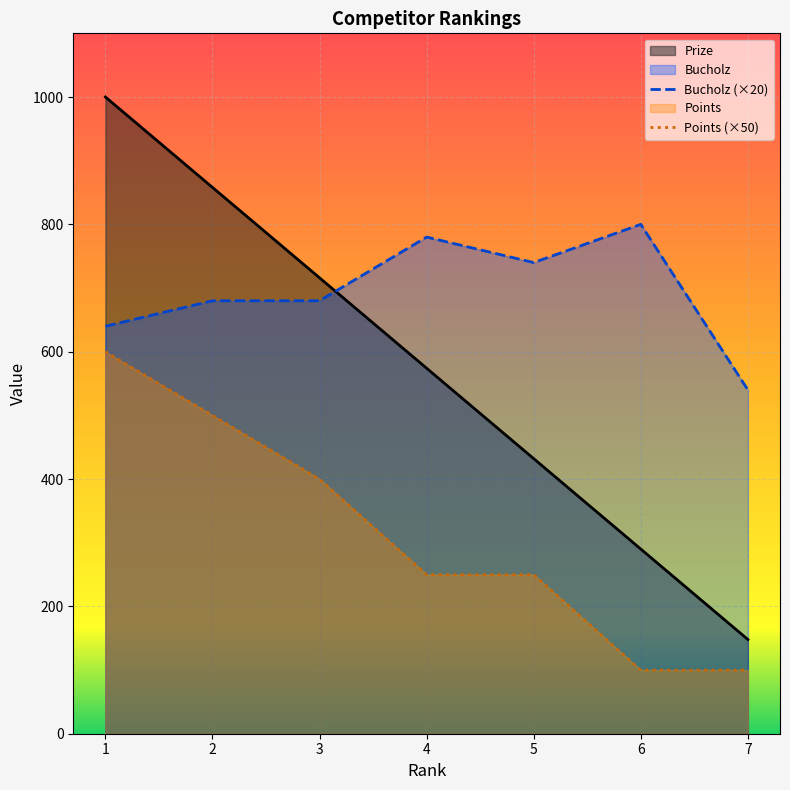

What is the difference between the maximum and second lowest values in the Points series?

500